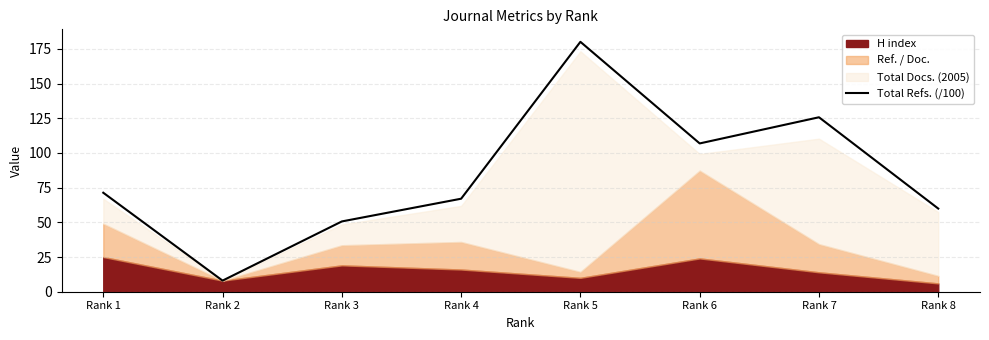

Reading left to right, list all the values displayed in this chart.

Rank 1=71.3	Rank 2=8.0	Rank 3=50.6	Rank 4=67.0	Rank 5=180.0	Rank 6=106.8	Rank 7=125.7	Rank 8=59.9